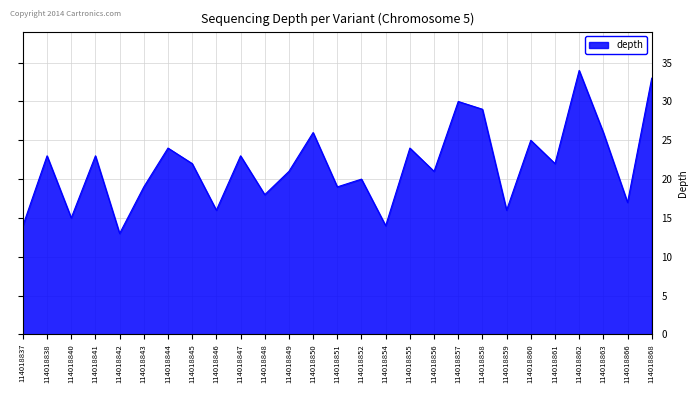

Where is the first local minimum?

114018840